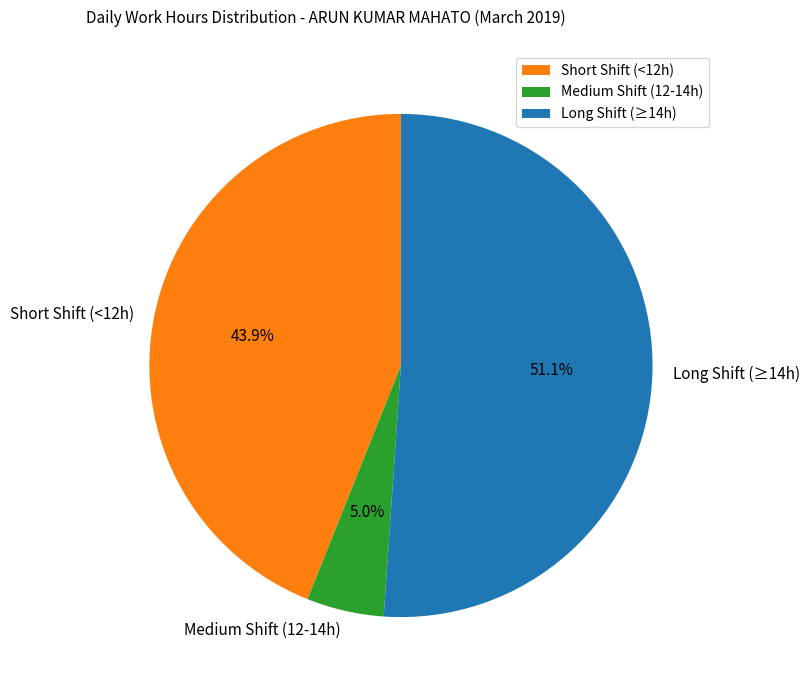

Which slice is the smallest?

Medium Shift (12-14h)